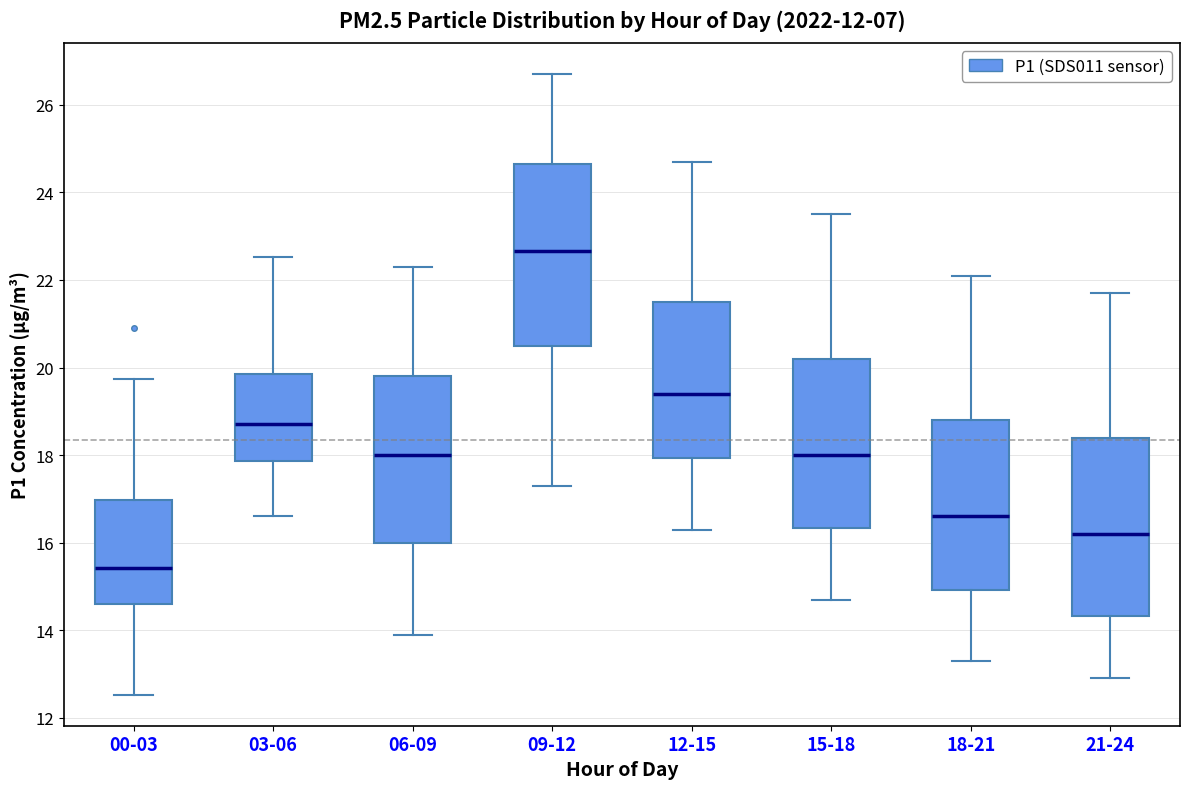

Reading left to right, transcribe this box plot: for each box, give where its median line is, the range the box spans, and where its two whiskers end, as read against the y-axis. The values are not printed on the chart, so give them approximately, as read against the axis.

00-03: median 15.4, box 14.6 to 17.0, whiskers 12.6 to 19.8
03-06: median 18.8, box 17.8 to 19.8, whiskers 16.6 to 22.6
06-09: median 18.0, box 16.0 to 19.8, whiskers 14.0 to 22.4
09-12: median 22.6, box 20.6 to 24.6, whiskers 17.4 to 26.8
12-15: median 19.4, box 18.0 to 21.6, whiskers 16.4 to 24.8
15-18: median 18.0, box 16.4 to 20.2, whiskers 14.8 to 23.6
18-21: median 16.6, box 15.0 to 18.8, whiskers 13.4 to 22.2
21-24: median 16.2, box 14.4 to 18.4, whiskers 13.0 to 21.8